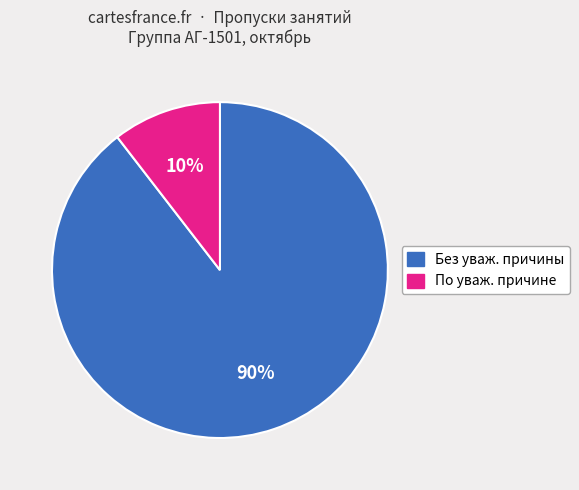

Does any single category account for the majority?

Yes